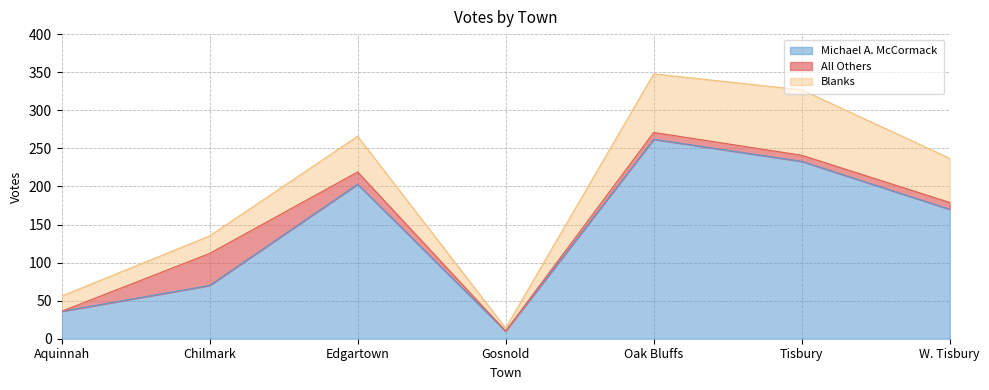

What is the label of the 4th point from the right?

Gosnold